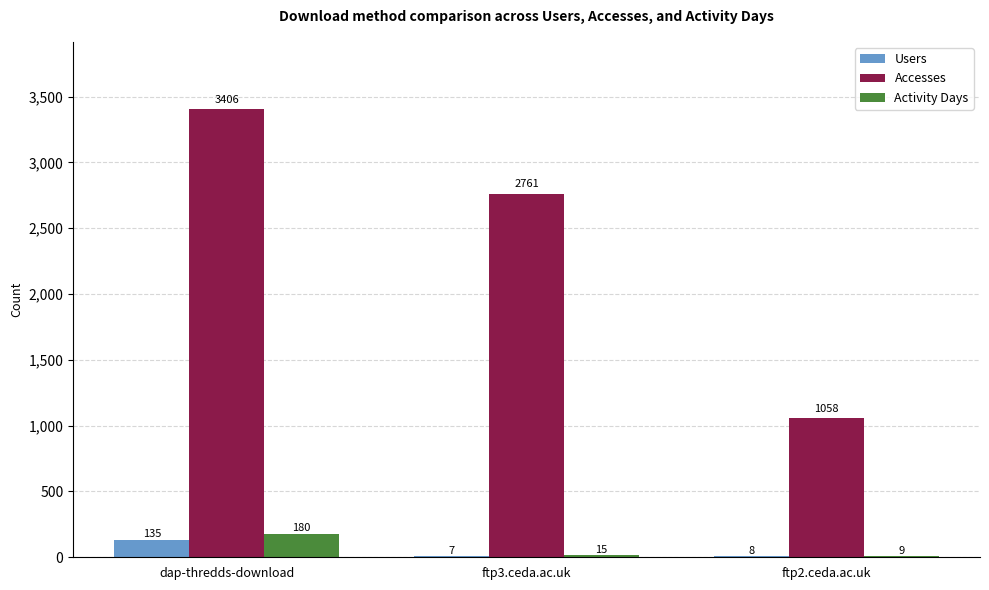

The Users series shows 7 at ftp3.ceda.ac.uk. True or false?

True